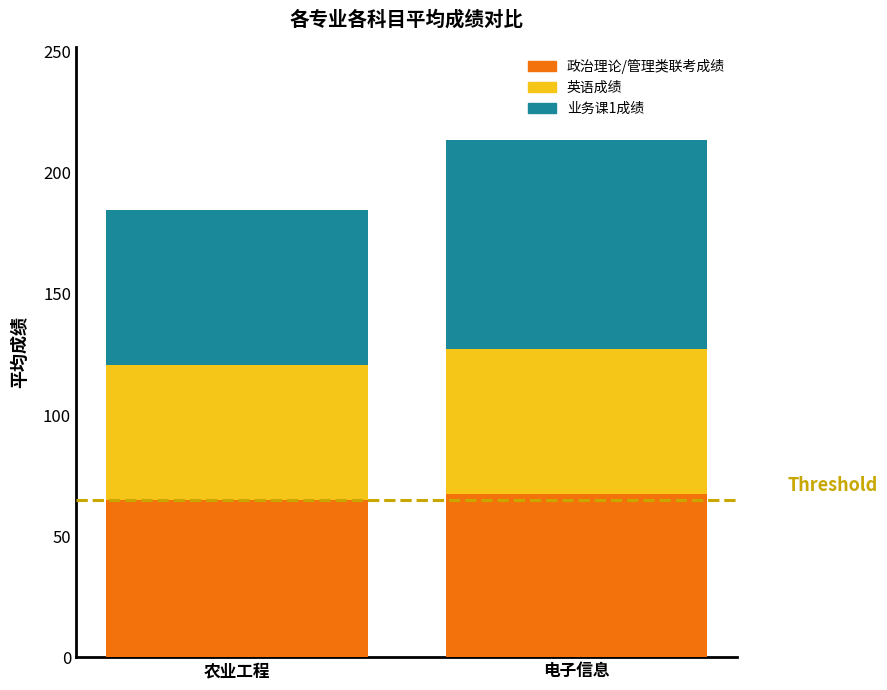

Reading left to right, what are the values for 政治理论/管理类联考成绩?

65.1	67.2